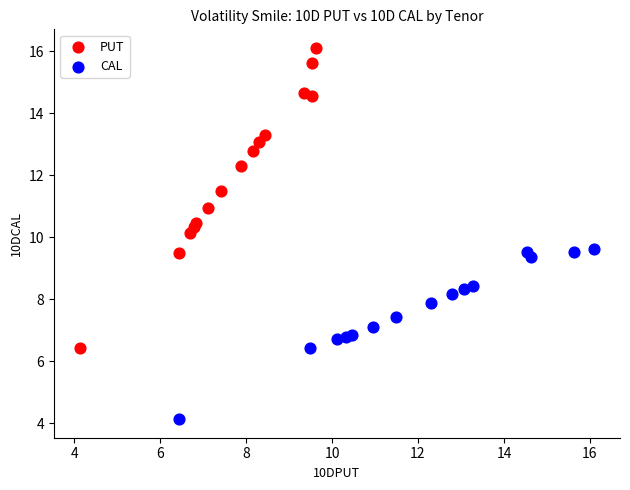

Which series reaches the maximum Y coordinate?

PUT